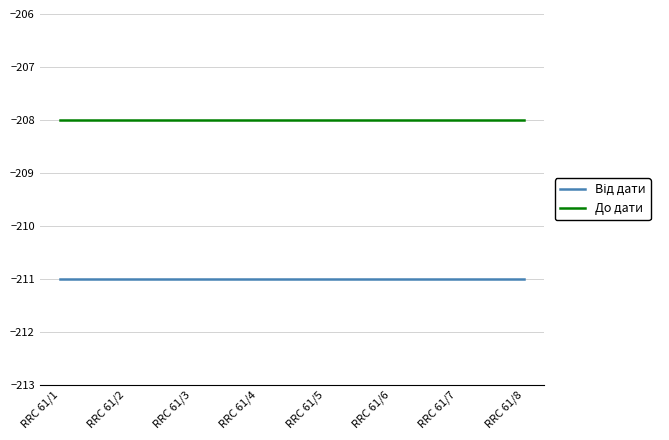

What is the spread (max minus min) of values at RRC 61/7?

3